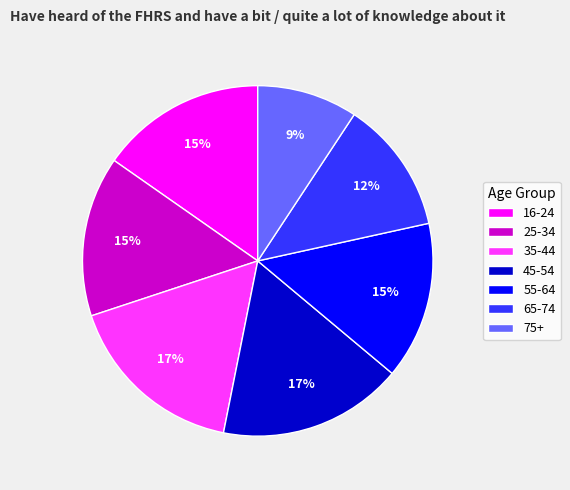

Count the number of slices in the pie.

7